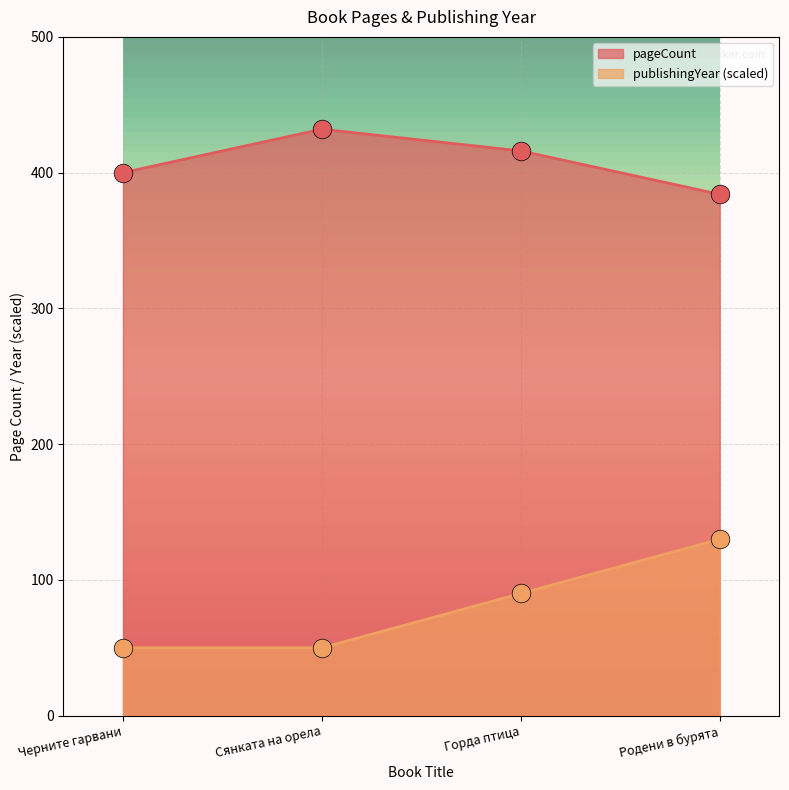

Is the value of pageCount at Сянката на орела greater than the value of publishingYear at Сянката на орела?

Yes